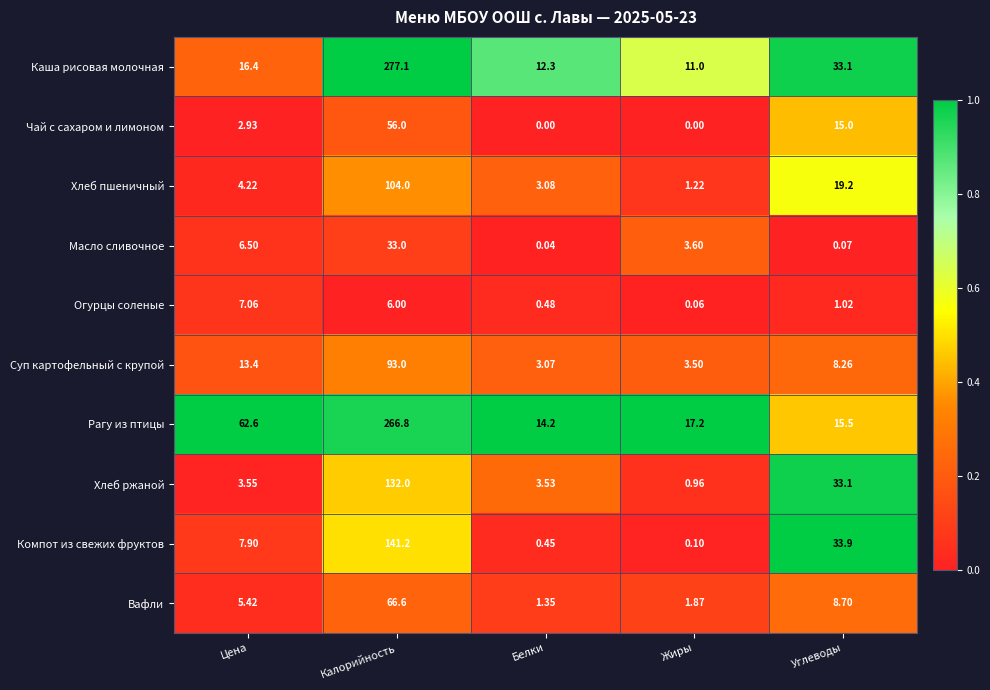

How many series are shown in this chart?

10